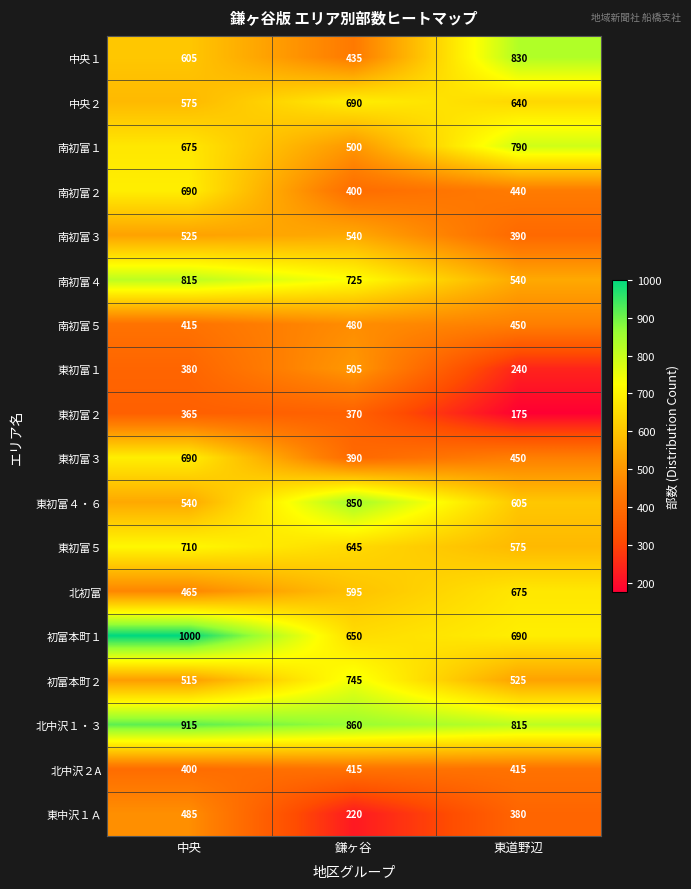

The value of 南初富２ at 鎌ヶ谷 is 545. True or false?

False